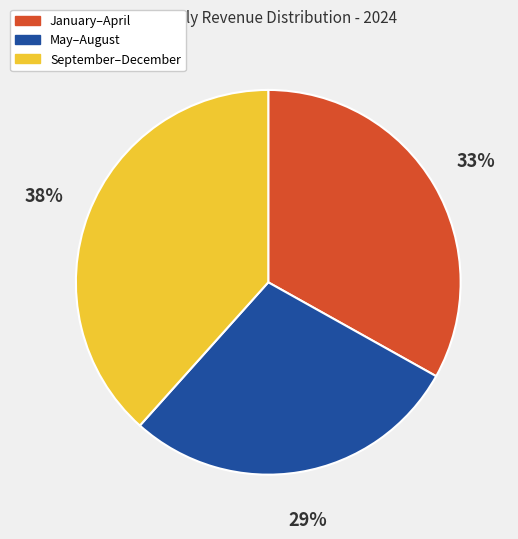

Count the number of slices in the pie.

3